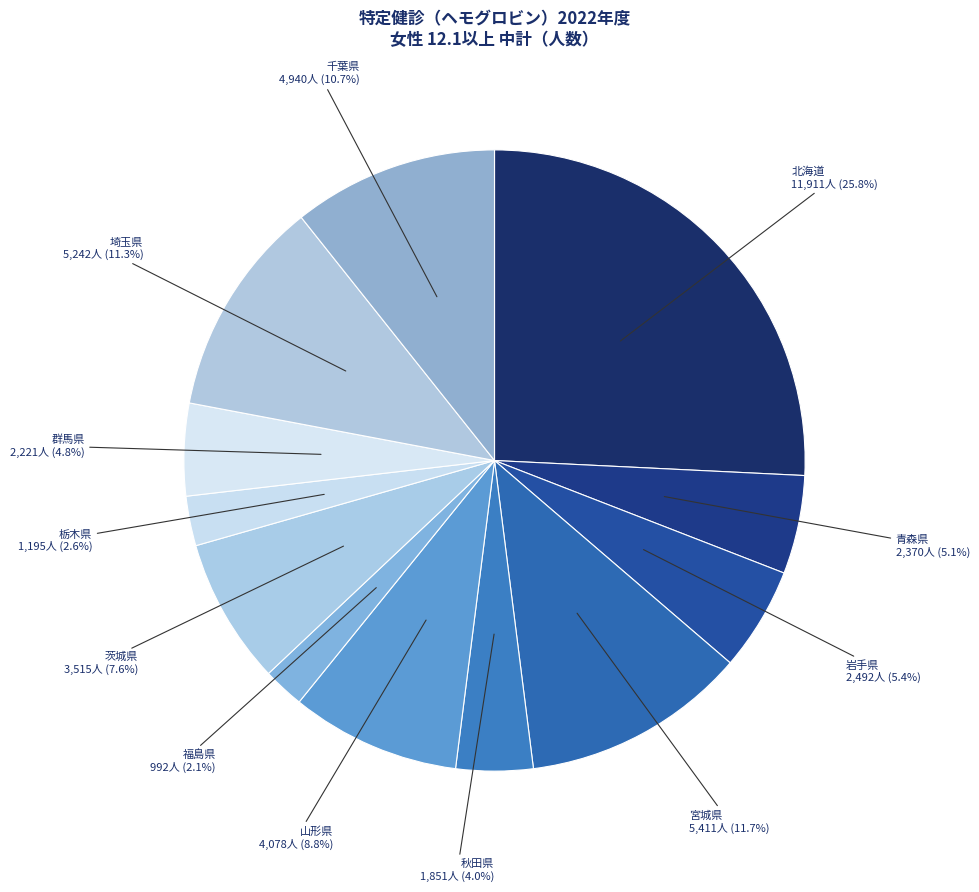

How many segments does this pie chart have?

12